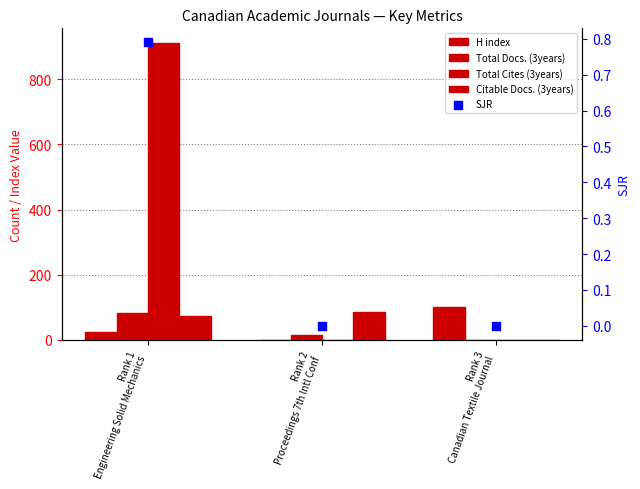

Which series has the largest Y range (max minus min)?

Total Cites (3years)